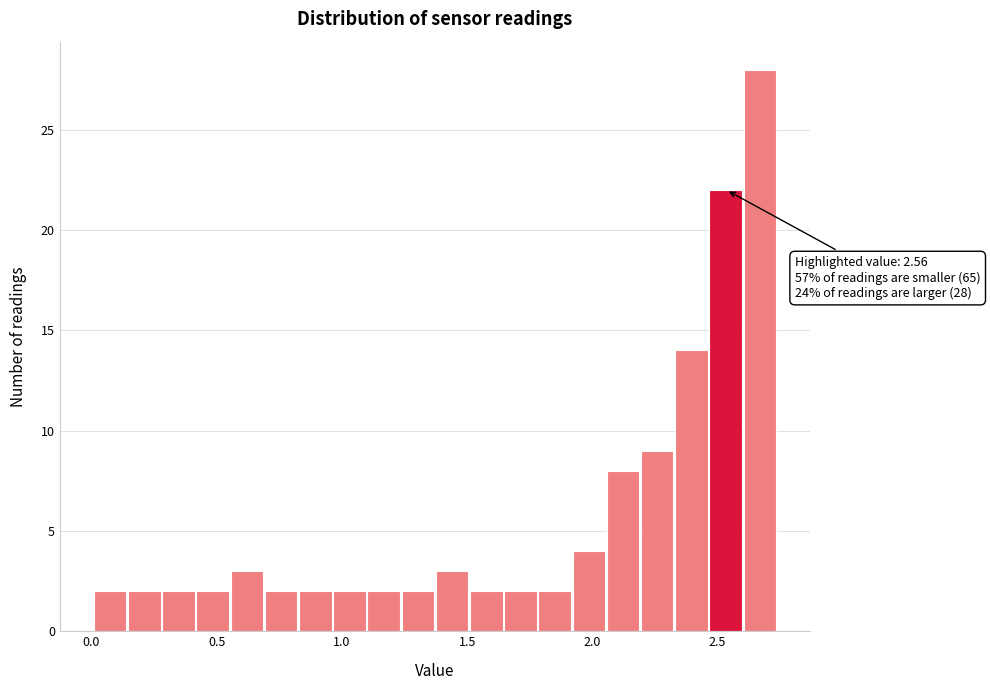

Read against the x-axis, roughly where is the centre of the tallest bar?

2.65